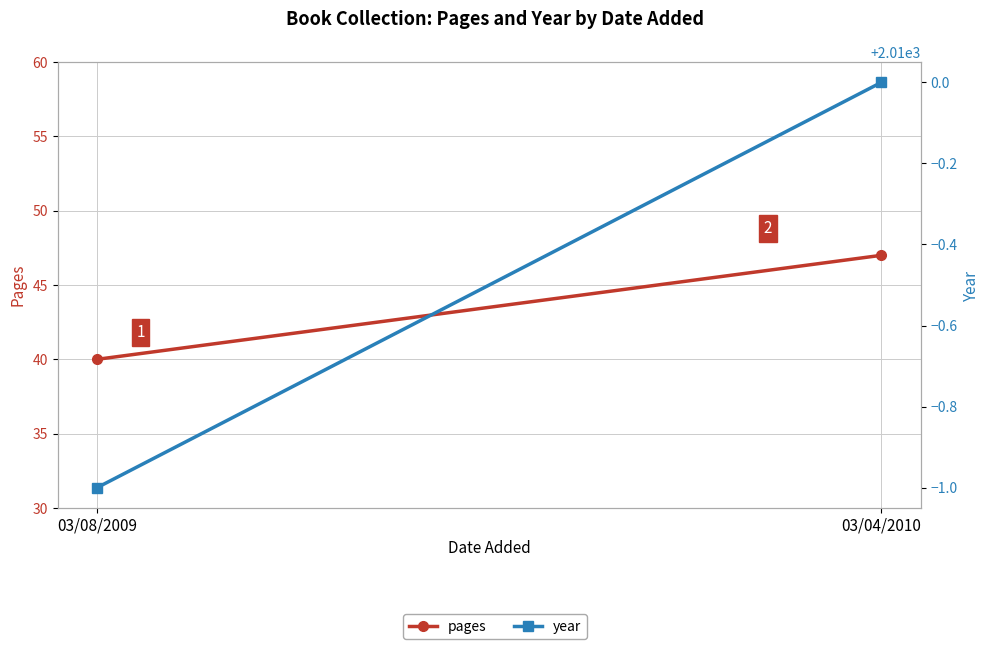

How many lines are shown in the chart?

2